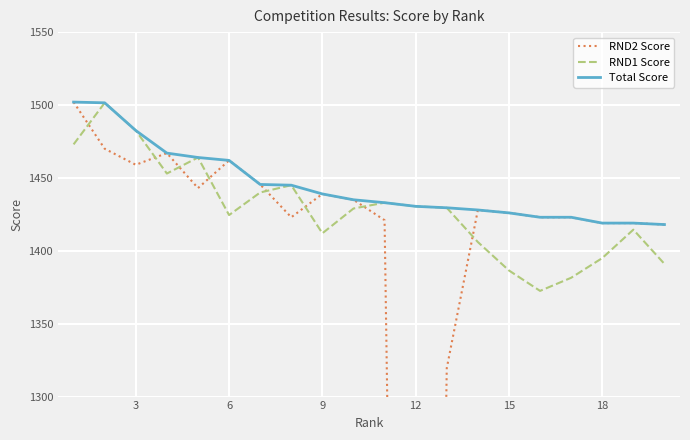

What is the minimum value for Total Score?

1418.0